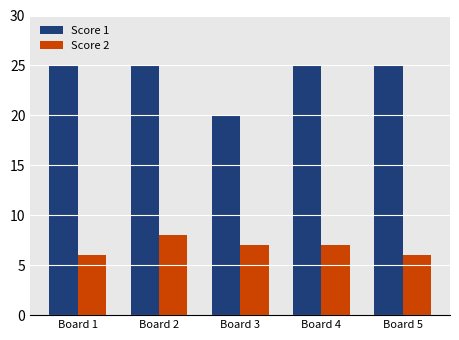

Reading left to right, extract all data points from this chart.

Score 1: 25	25	20	25	25
Score 2: 6	8	7	7	6